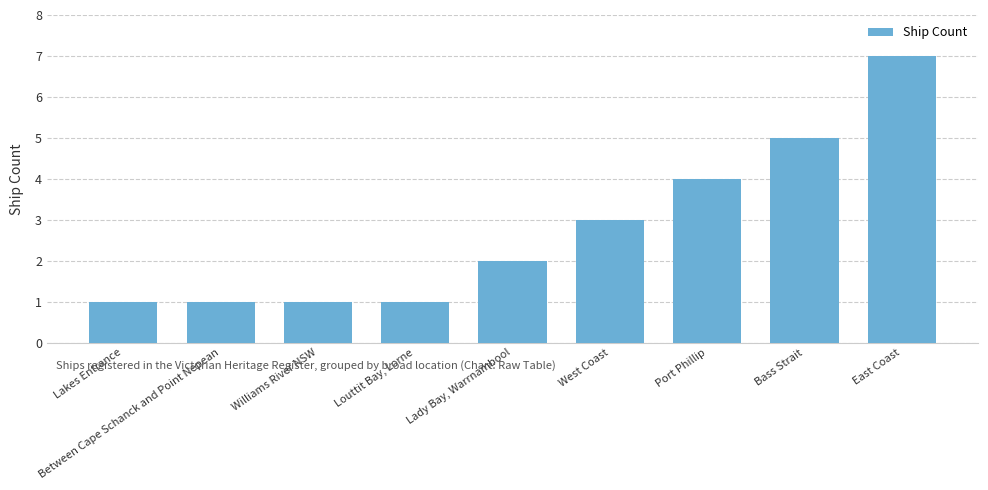

The value at Bass Strait is 2. True or false?

False